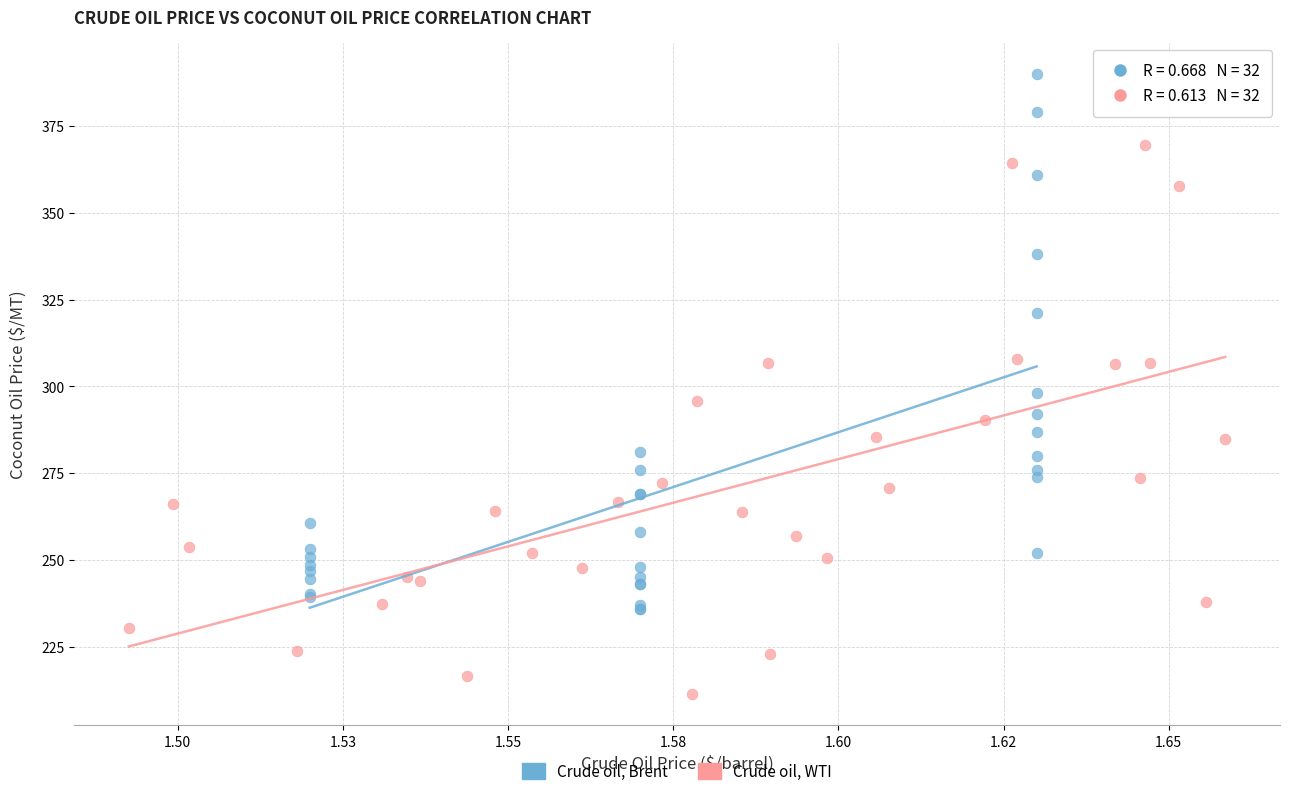

Which series contains the highest Y value?

Crude oil, Brent